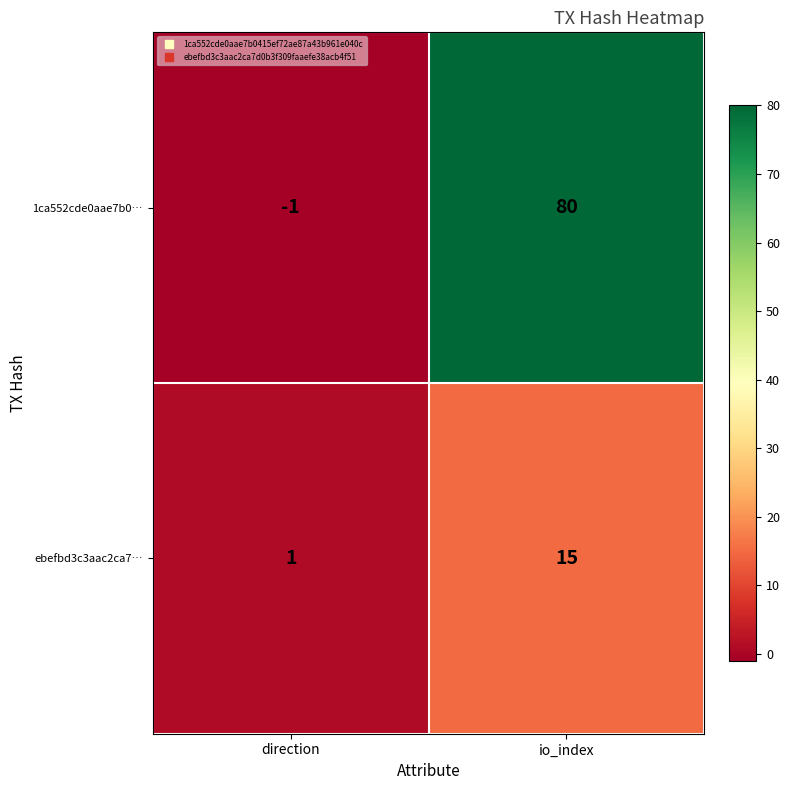

Rank the series by their average value, from lowest to highest.

ebefbd3c3aac2ca7…, 1ca552cde0aae7b0…